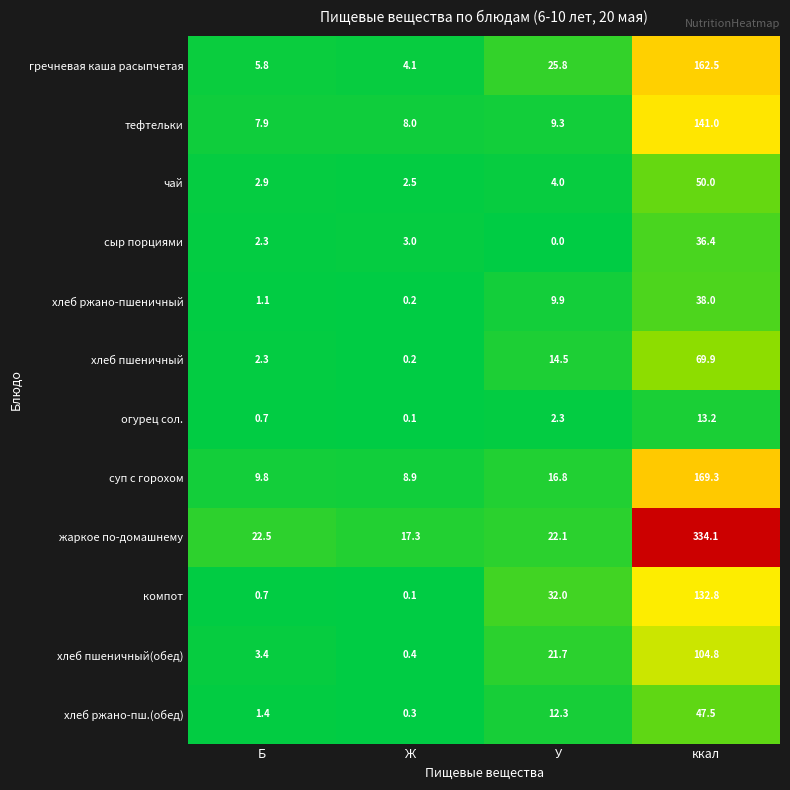

Is it true that хлеб ржано-пшеничный equals 9.9 at У?

True